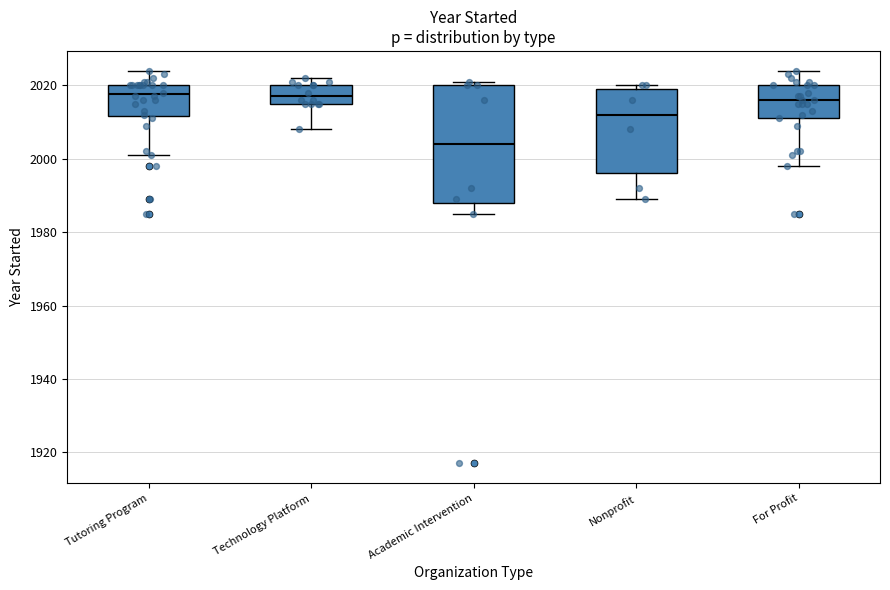

Reading left to right, read every box against the y-axis: the position of its median line, the range the box covers, and the ends of its whiskers. The values are not printed on the chart, so give them approximately, as read against the axis.

Tutoring Program: median 2018, box 2012 to 2020, whiskers 2002 to 2024
Technology Platform: median 2018, box 2016 to 2020, whiskers 2008 to 2022
Academic Intervention: median 2004, box 1988 to 2020, whiskers 1986 to 2022
Nonprofit: median 2012, box 1996 to 2020, whiskers 1990 to 2020 (just above the box's upper edge)
For Profit: median 2016, box 2012 to 2020, whiskers 1998 to 2024